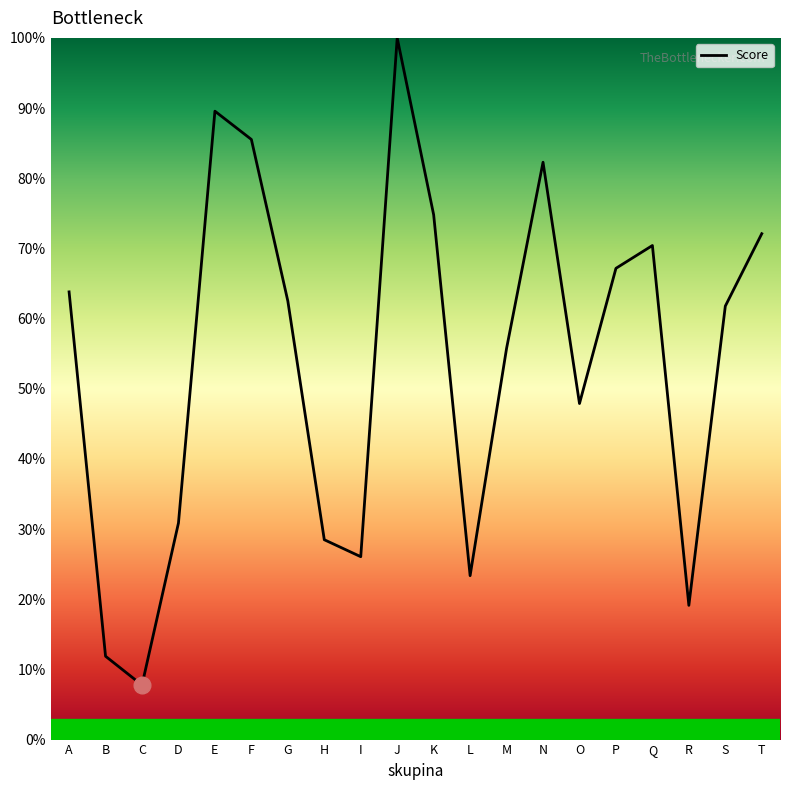

The chart shows a value of 8.5 at D. True or false?

False